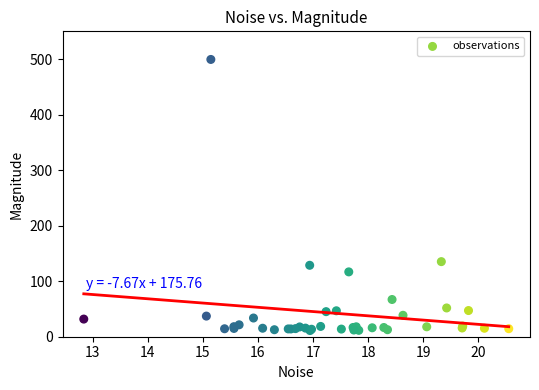

What Y value in the scatter plot is closest to 255?

135.2